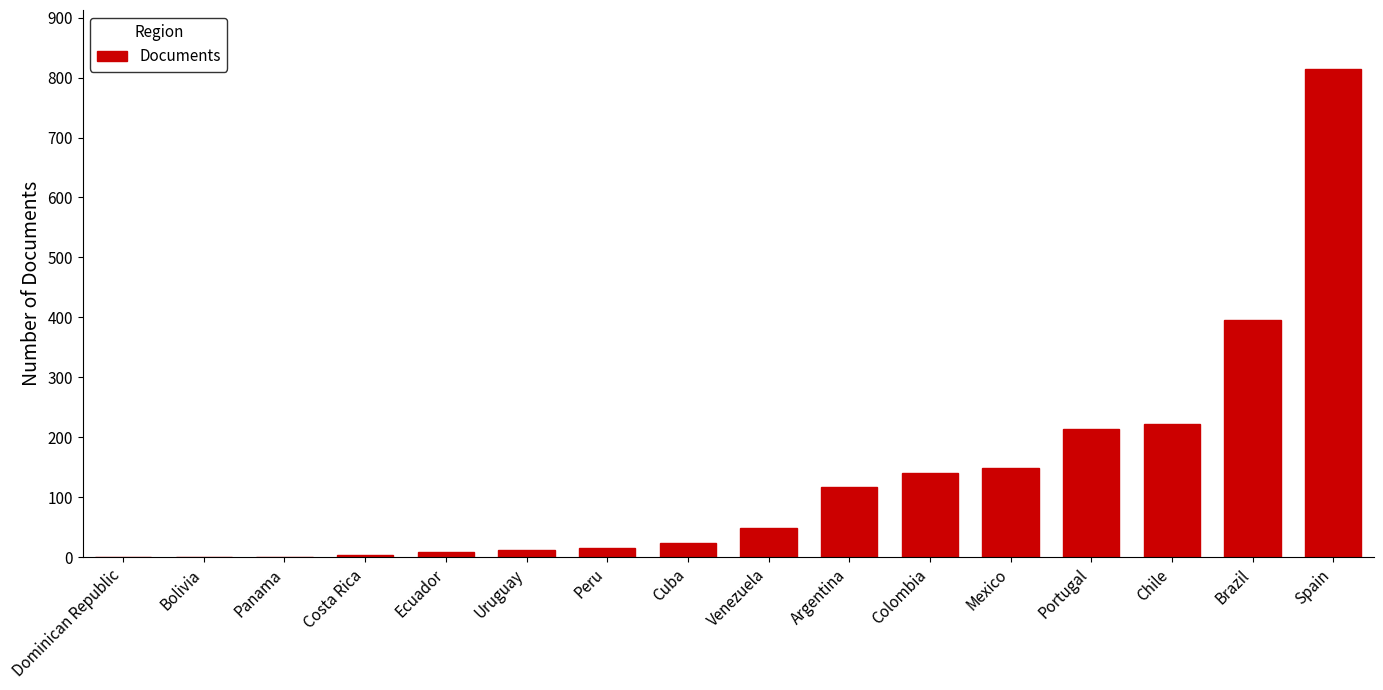

What is the difference between the values at Uruguay and Colombia?

128